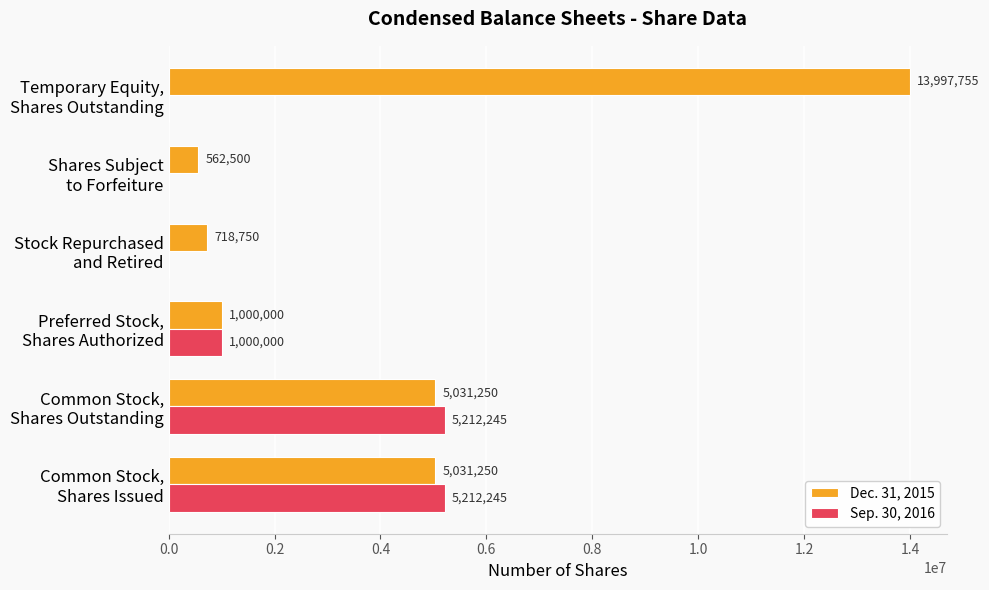

How many distinct data groups are displayed?

2